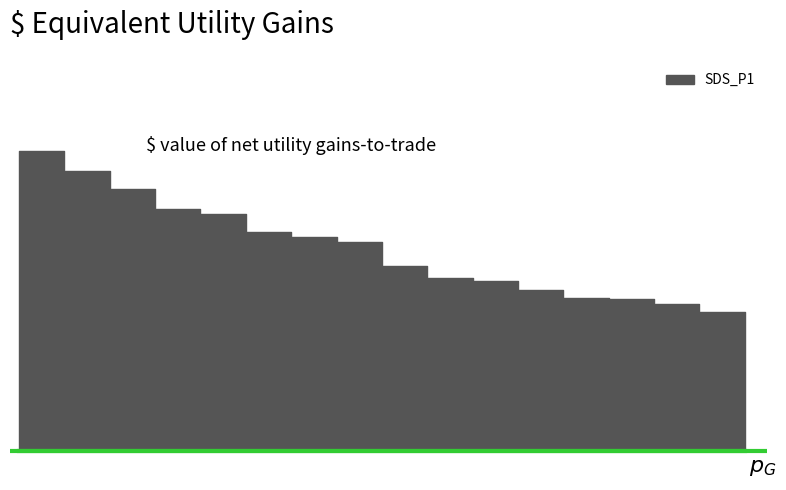

What is the sum of all values?

176.3